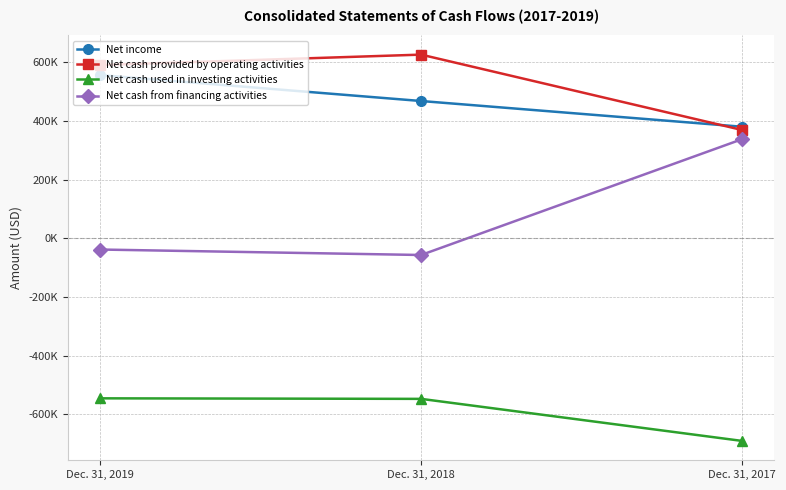

What are all the series names shown in the legend?

Net income, Net cash provided by operating activities, Net cash used in investing activities, Net cash from financing activities